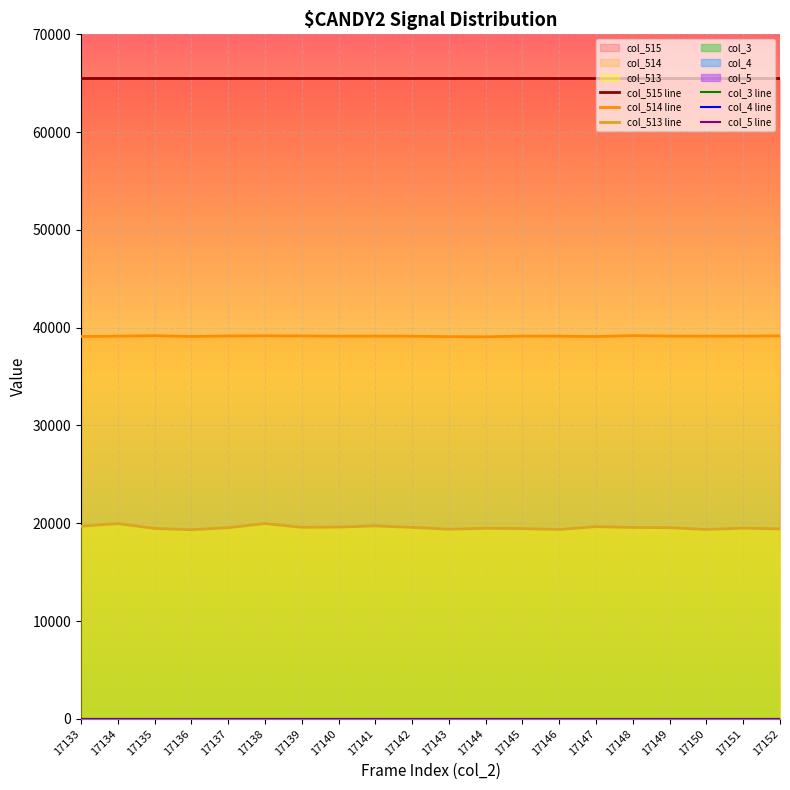

At which category does the chart reach its peak across all series?

17133